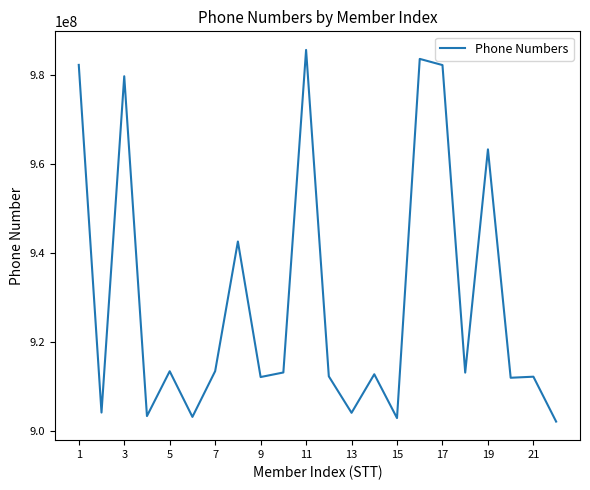

What is the smallest value displayed?

902201232